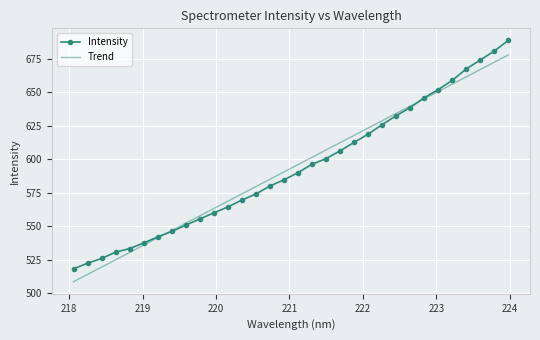

What is the maximum value shown in the chart?

688.7